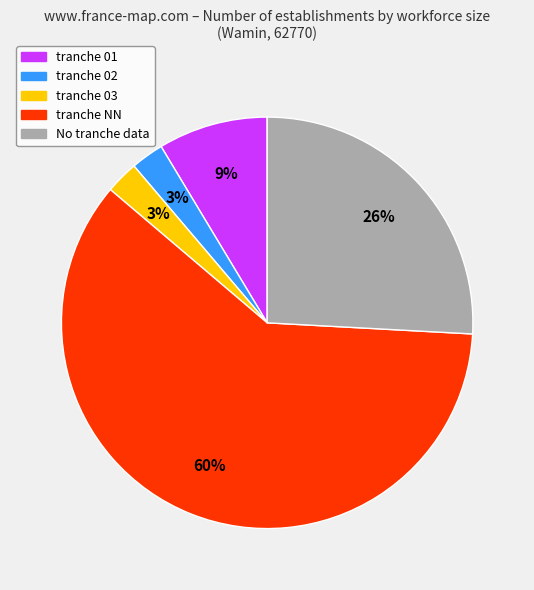

Does any single category account for the majority?

Yes